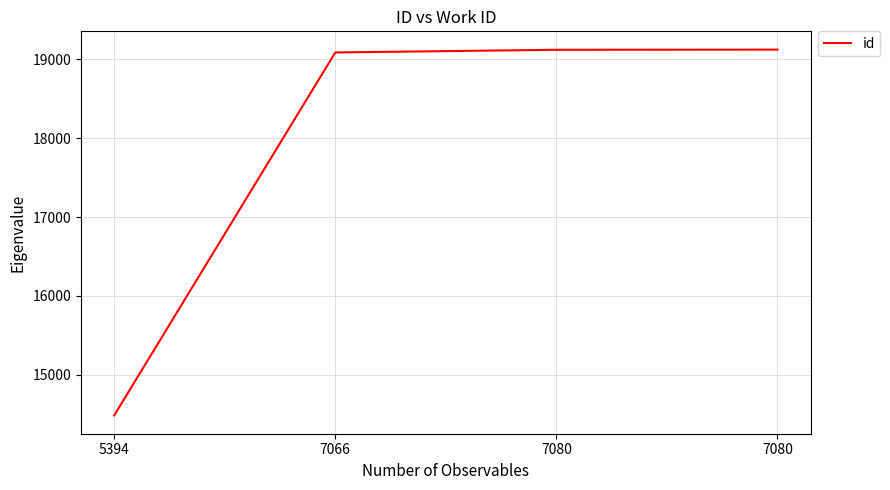

Which has a higher value, 7080 or 7066?

7080